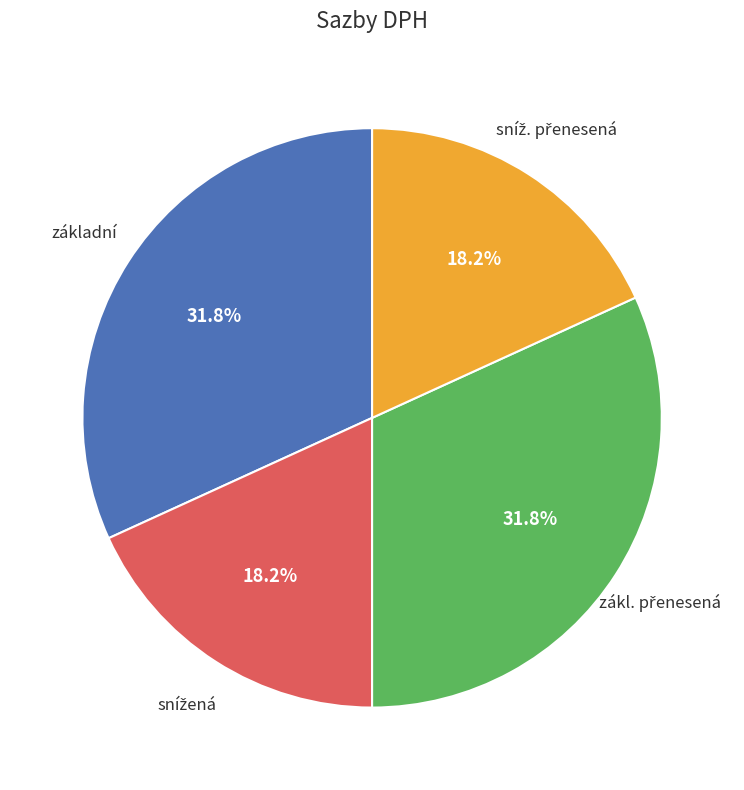

Does any single category account for the majority?

No